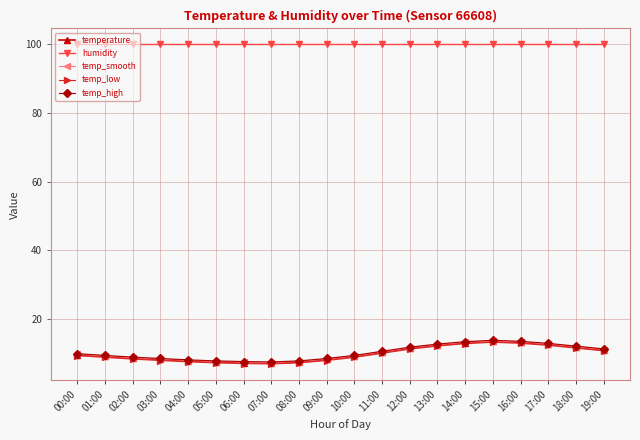

What is the spread (max minus min) of values at 10:00?

91.1